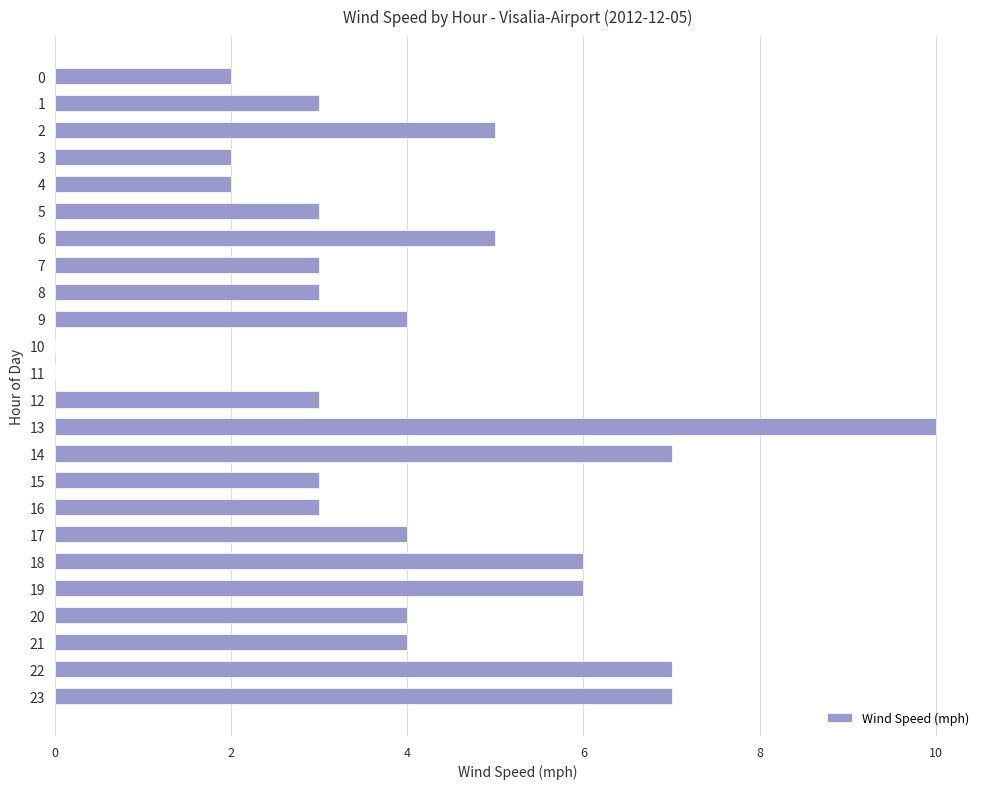

Is it true that the value at 8 is 1?

False